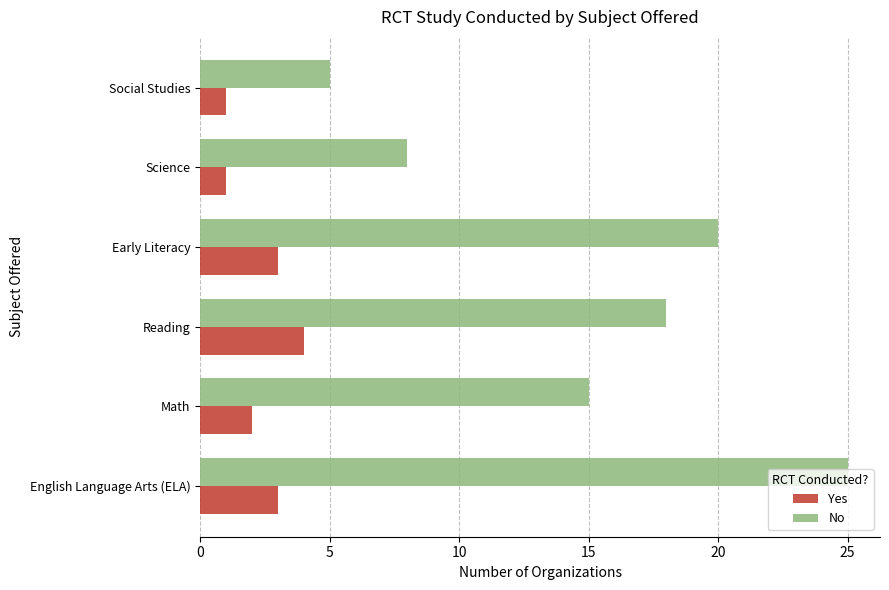

Read the Yes value at Early Literacy.

3